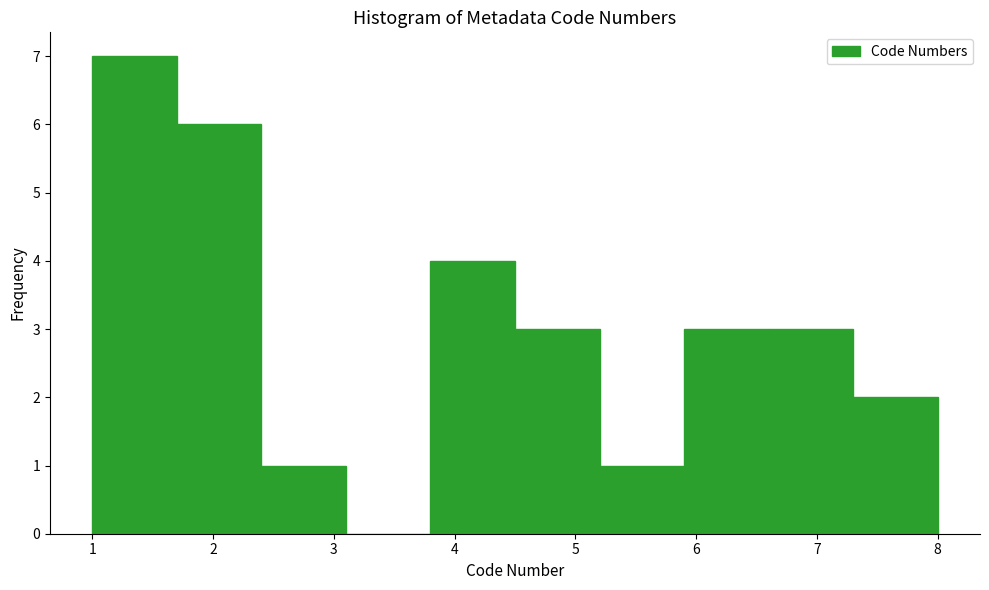

Reading left to right, list every bar in this chart as the range it spans on the x-axis followed by its height. The values are not printed on the chart, so give them approximately, as read against the axis.

1.0 to 1.7: 7
1.7 to 2.4: 6
2.4 to 3.1: 1
3.1 to 3.8: 0
3.8 to 4.5: 4
4.5 to 5.2: 3
5.2 to 5.9: 1
5.9 to 6.6: 3
6.6 to 7.3: 3
7.3 to 8.0: 2